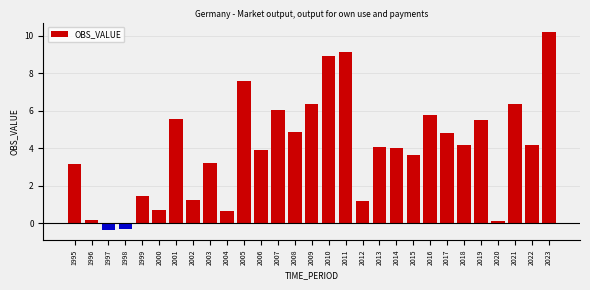

What is the sum of all values?

116.1